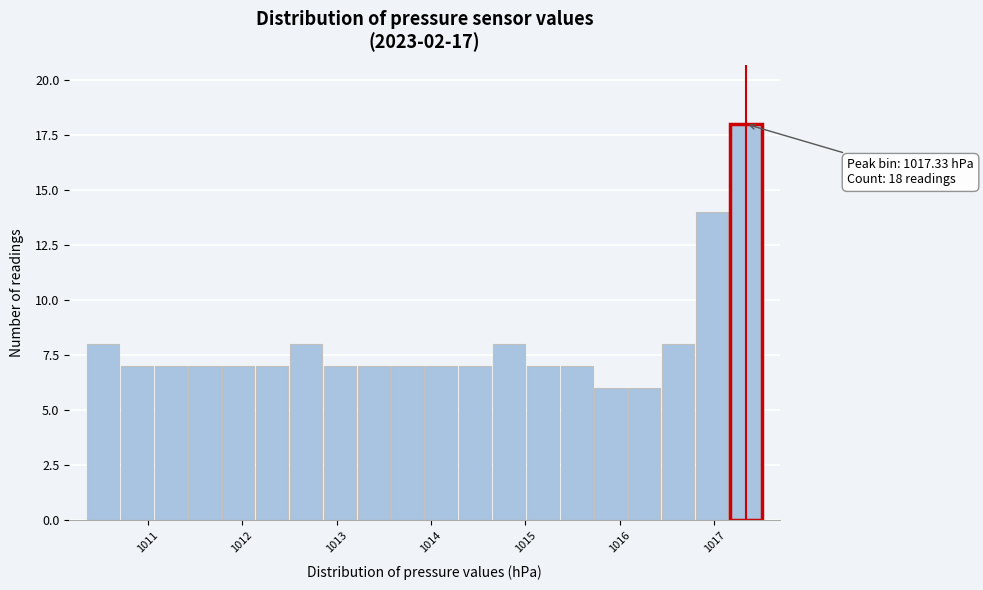

Read against the x-axis, roughly where is the centre of the tallest bar?

1017.3